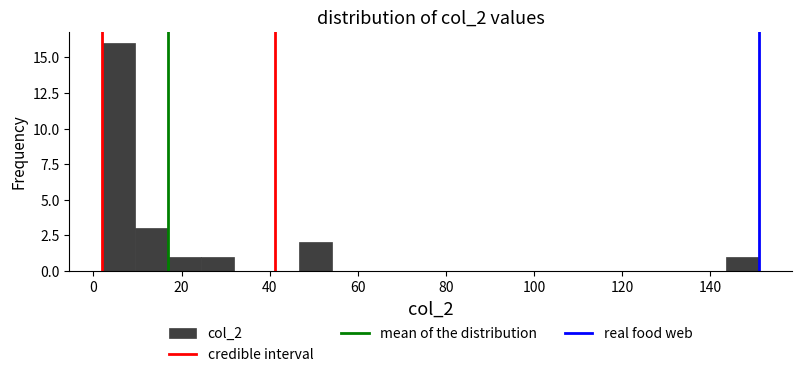

Read against the x-axis, roughly where is the centre of the tallest bar?

6